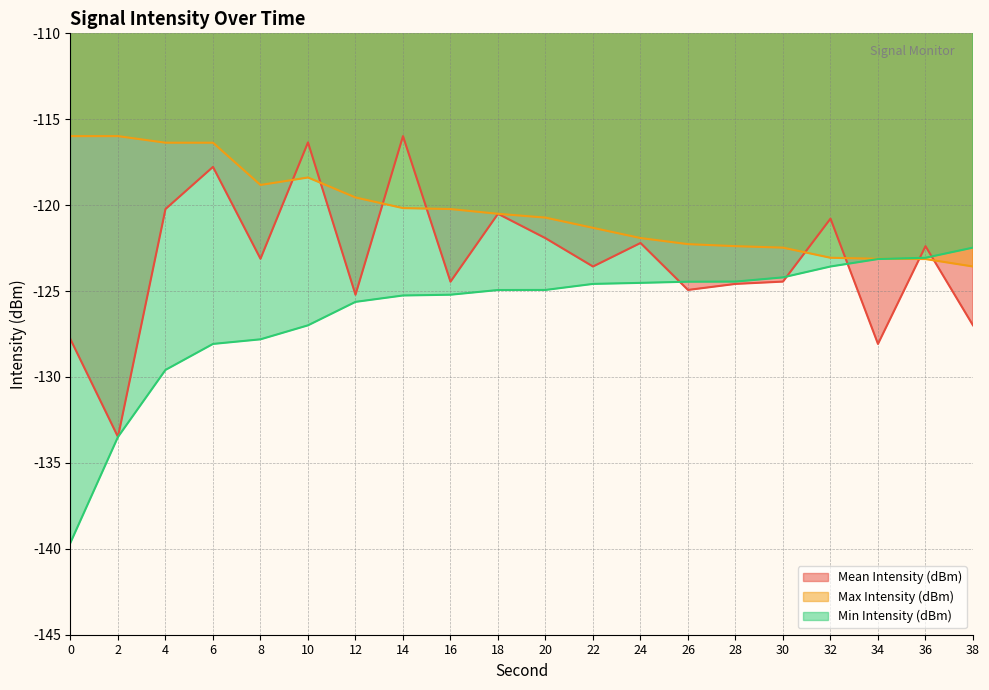

Reading left to right, extract all data points from this chart.

Mean Intensity (dBm): -127.8	-133.5	-120.2	-117.8	-123.1	-116.3	-125.2	-116.0	-124.5	-120.5	-121.9	-123.6	-122.2	-124.9	-124.6	-124.4	-120.8	-128.1	-122.4	-127.0
Max Intensity (dBm): -116.0	-116.0	-116.4	-116.4	-118.8	-118.4	-119.6	-120.2	-120.2	-120.5	-120.7	-121.3	-121.9	-122.3	-122.4	-122.5	-123.1	-123.1	-123.1	-123.6
Min Intensity (dBm): -139.6	-133.5	-129.6	-128.1	-127.8	-127.0	-125.6	-125.3	-125.2	-124.9	-124.9	-124.6	-124.5	-124.5	-124.4	-124.2	-123.6	-123.1	-123.1	-122.5